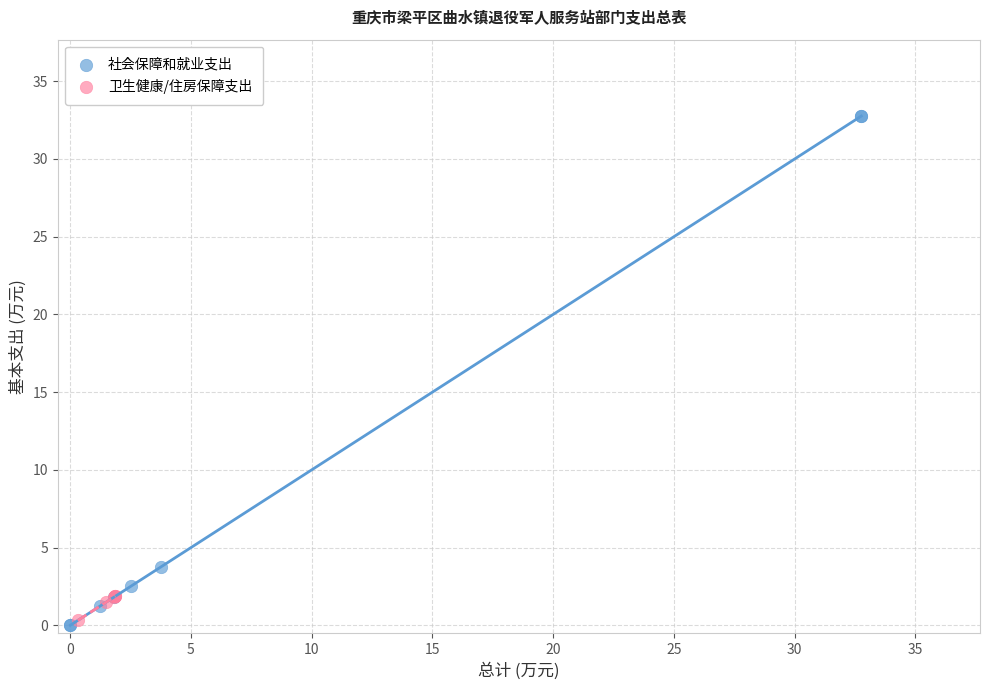

Which series reaches the maximum Y coordinate?

社会保障和就业支出